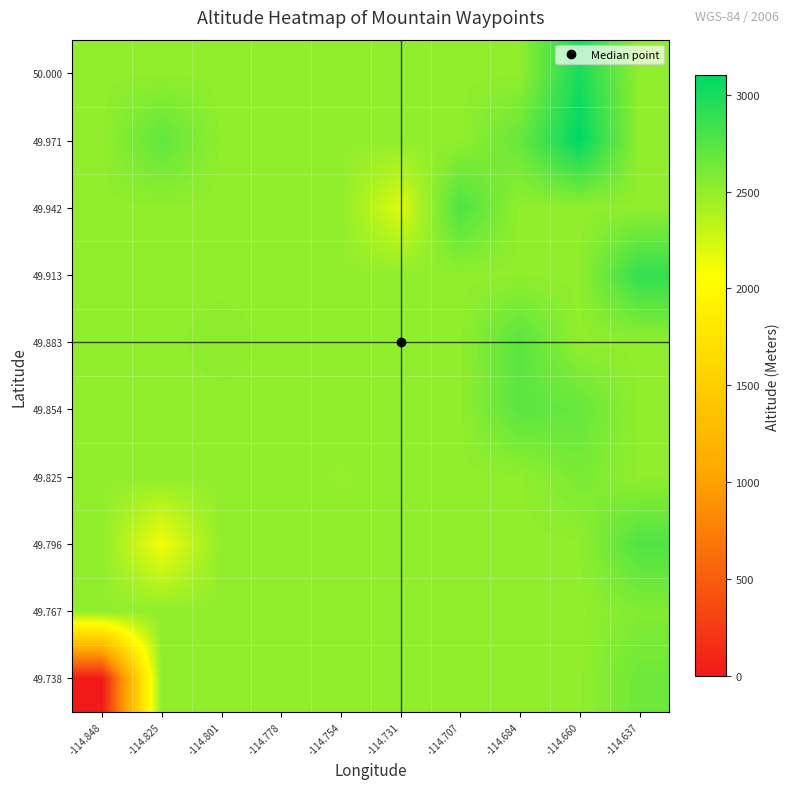

Which series has the largest total across all categories?

49.971